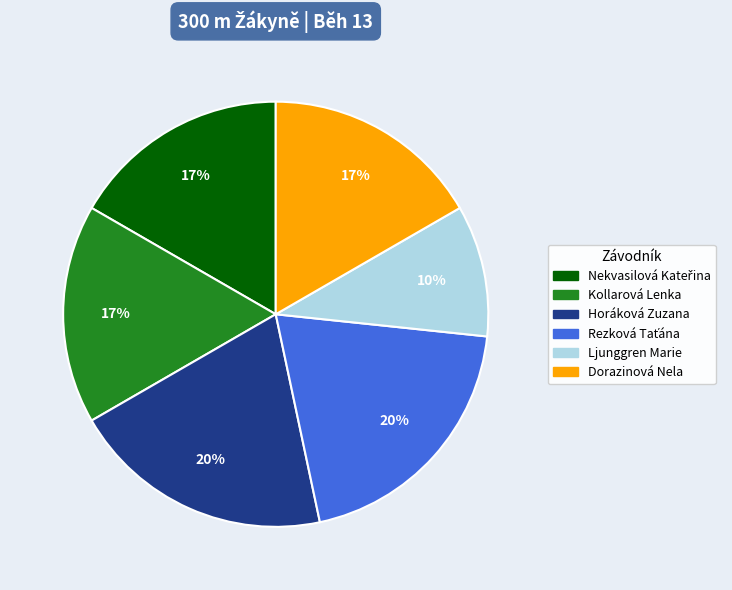

Which has a higher value, Dorazinová Nela or Ljunggren Marie?

Dorazinová Nela